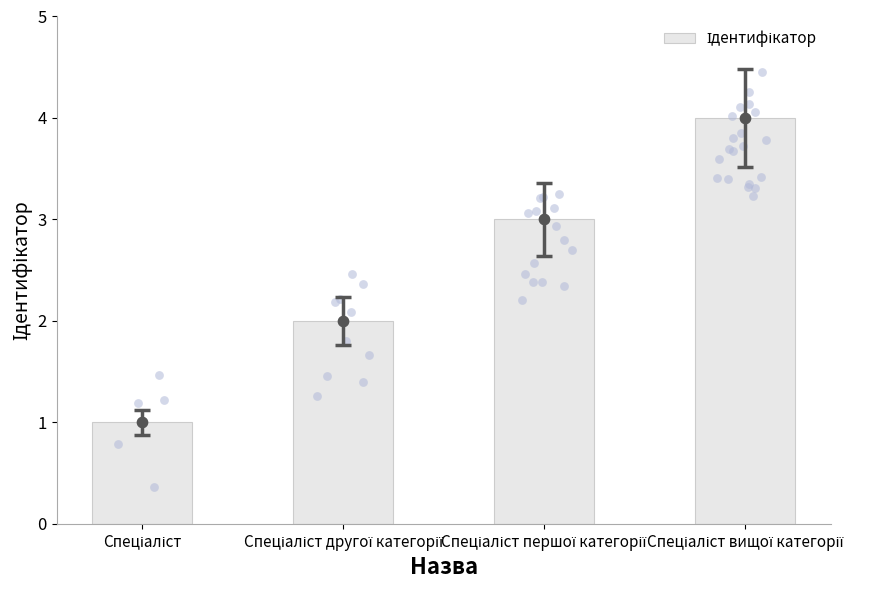

Which has a higher value, Спеціаліст першої категорії or Спеціаліст другої категорії?

Спеціаліст першої категорії